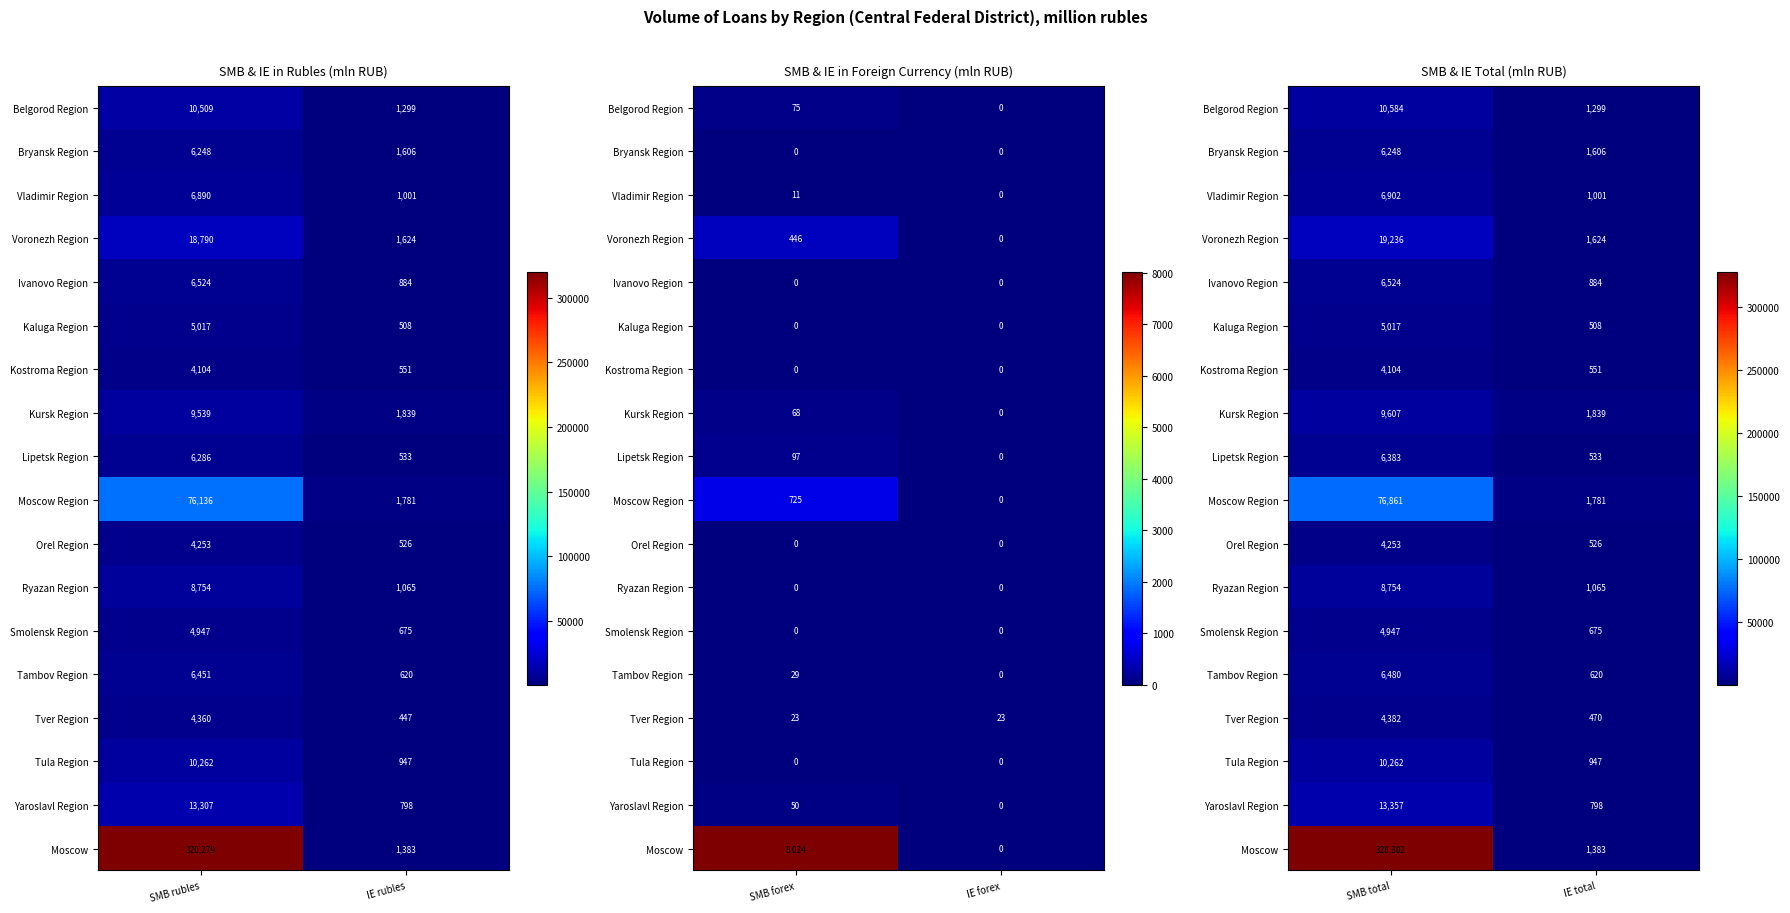

Which series has the widest spread of values?

Moscow